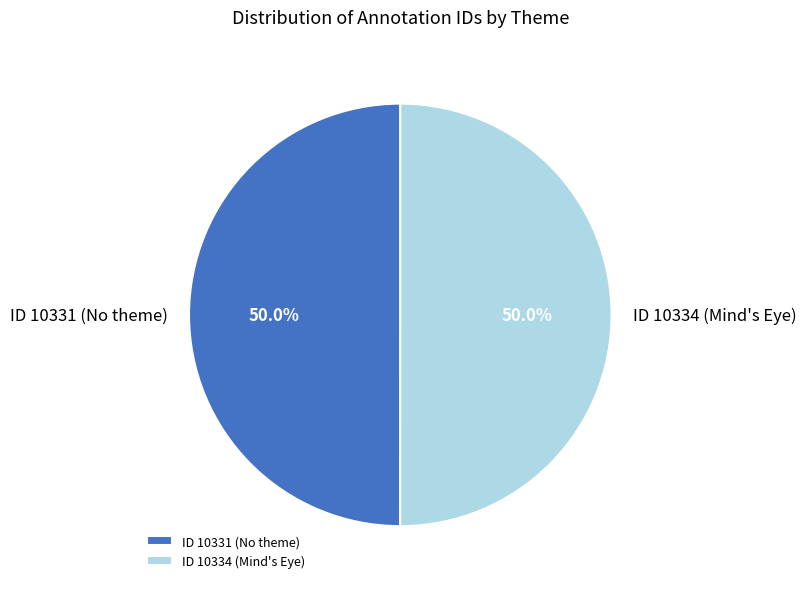

Approximately how many times larger is the value at ID 10331 (No theme) compared to ID 10334 (Mind's Eye)?

1.0